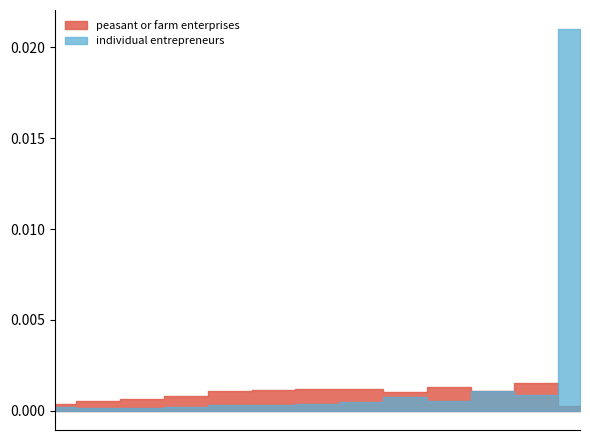

List the series in order of their overall mean, lowest first.

peasant or farm enterprises, individual entrepreneurs